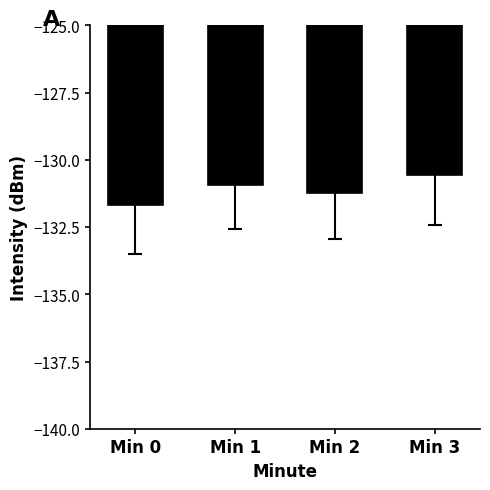

What is the smallest value displayed?

-131.7